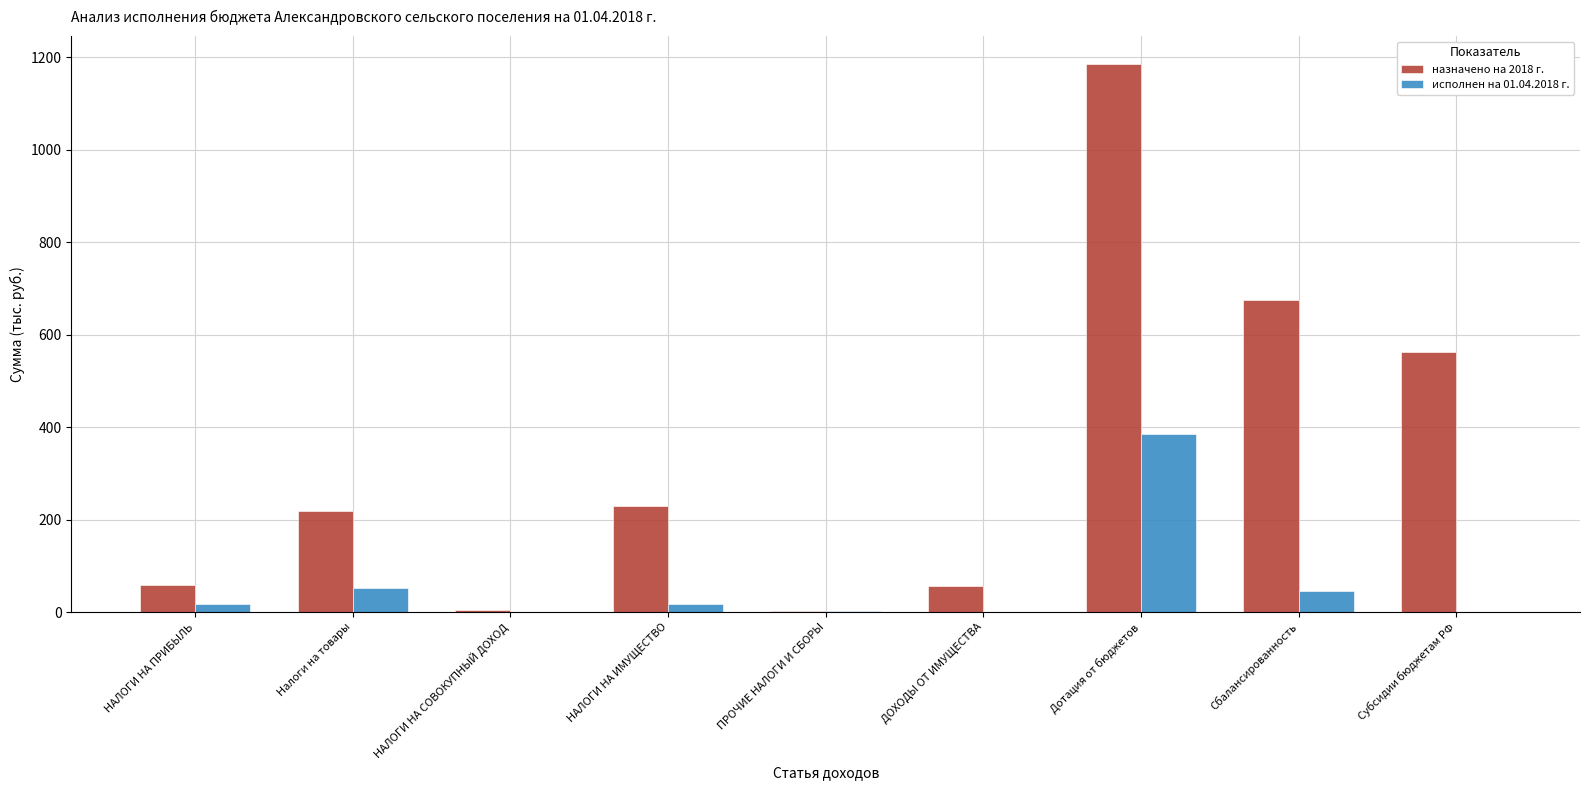

Does the chart contain stacked bars?

No